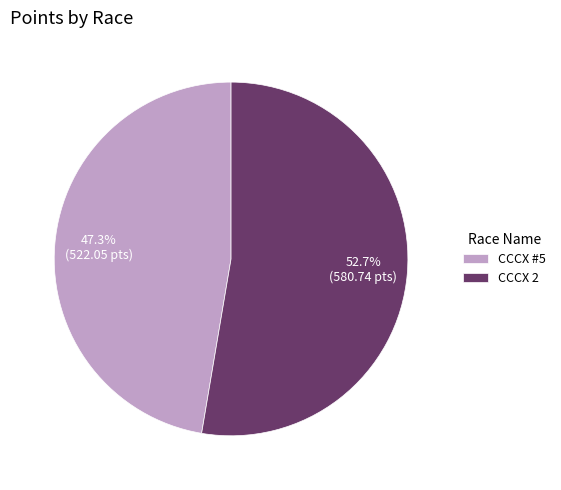

Which category accounts for the majority?

CCCX 2